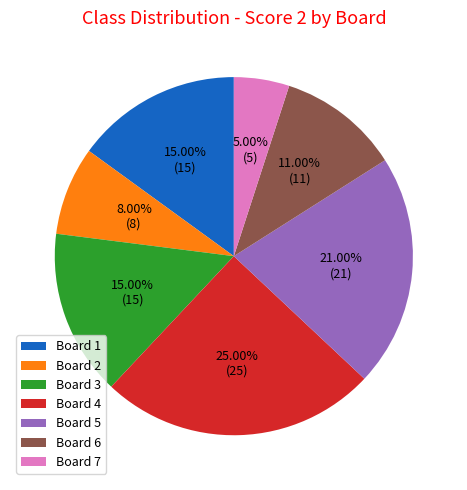

Which has a higher value, Board 5 or Board 6?

Board 5